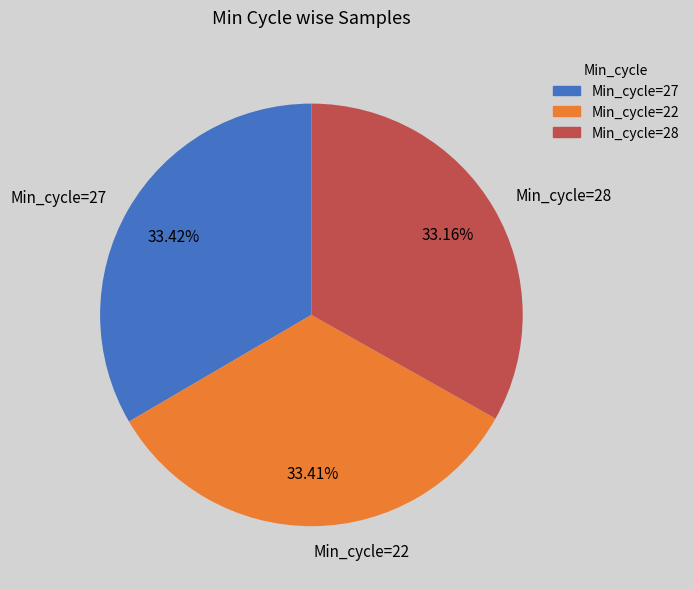

Is Min_cycle=27 the majority of the pie?

No